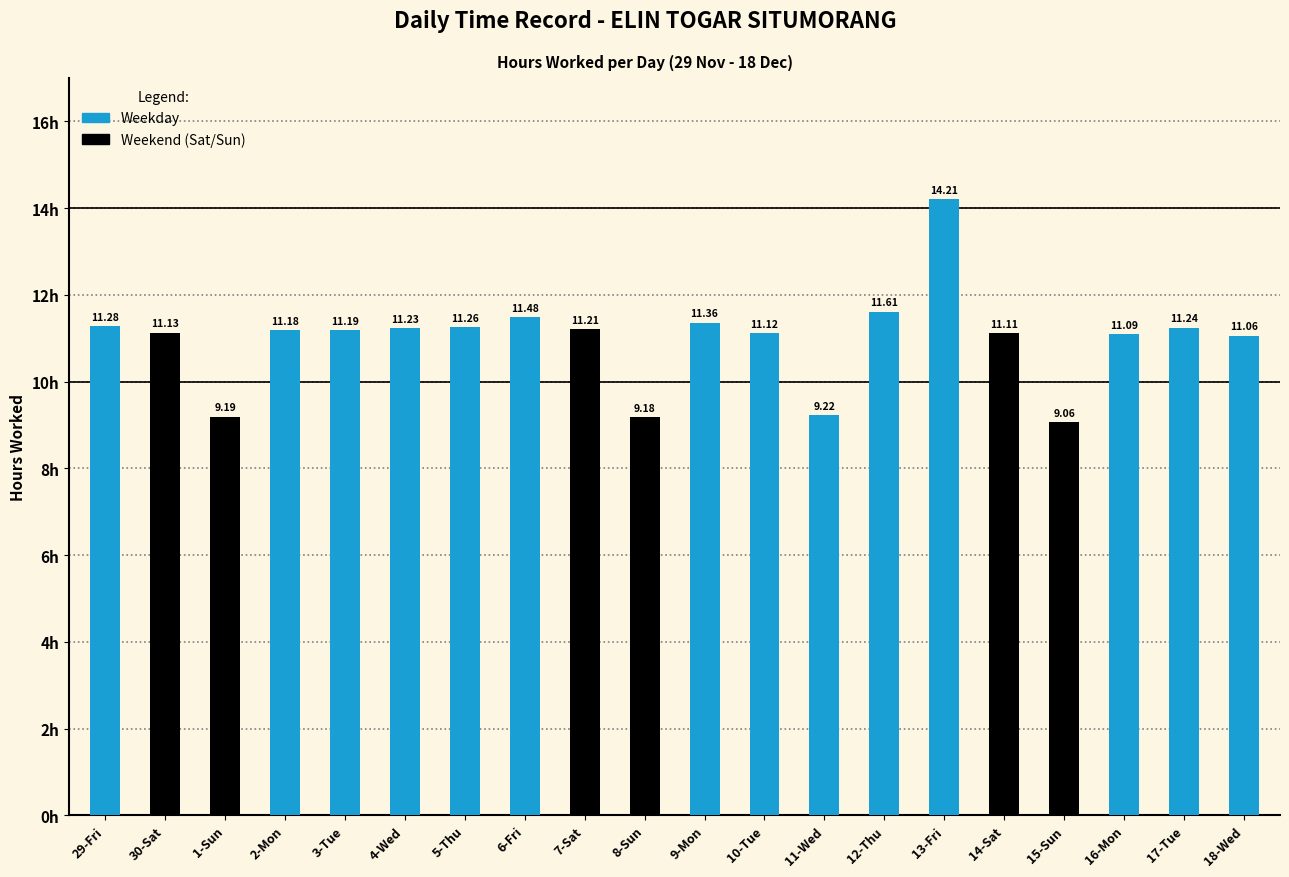

Reading right to left, extract all data points from this chart.

11.1	11.2	11.1	9.1	11.1	14.2	11.6	9.2	11.1	11.4	9.2	11.2	11.5	11.3	11.2	11.2	11.2	9.2	11.1	11.3